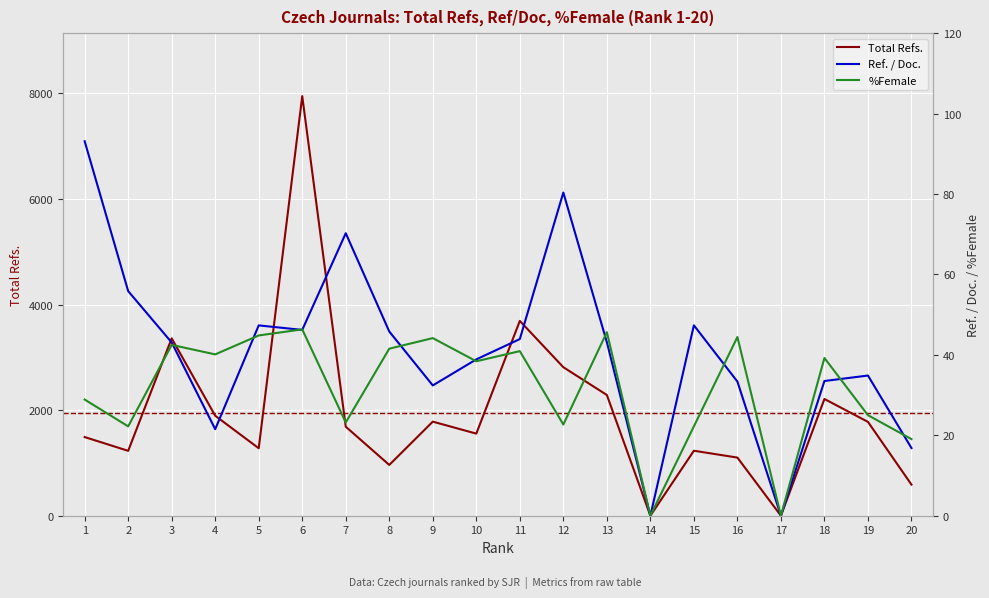

Which category has the lowest value in the Ref. / Doc. series?

14